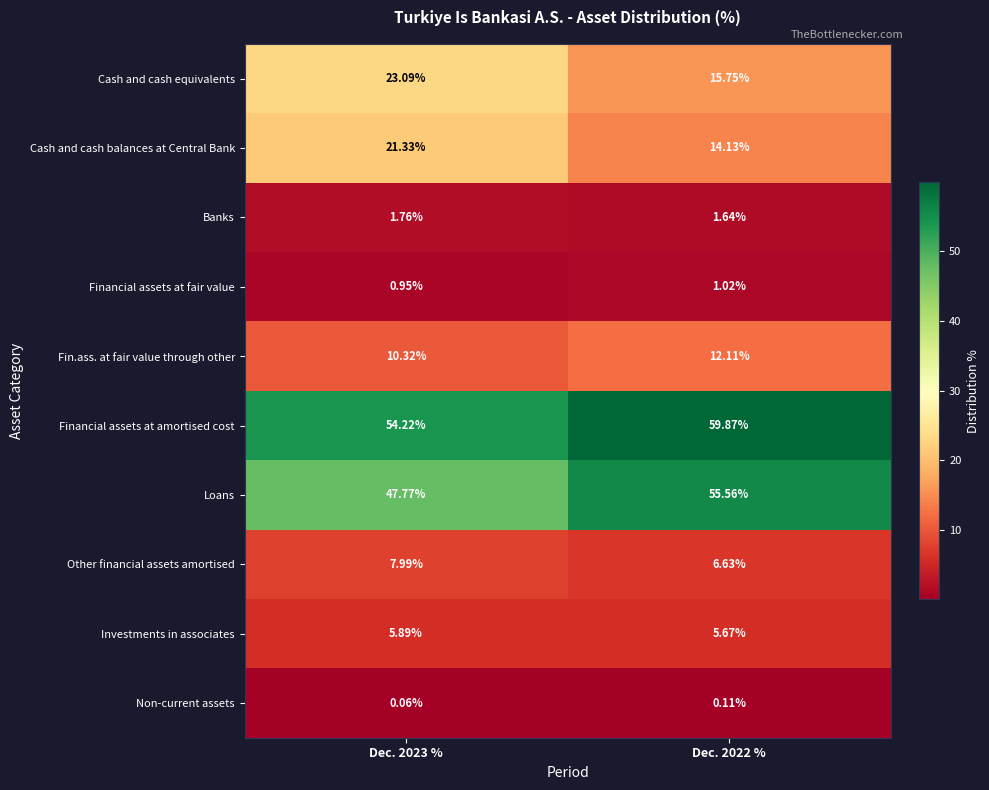

Which series has the largest total across all categories?

Financial assets at amortised cost